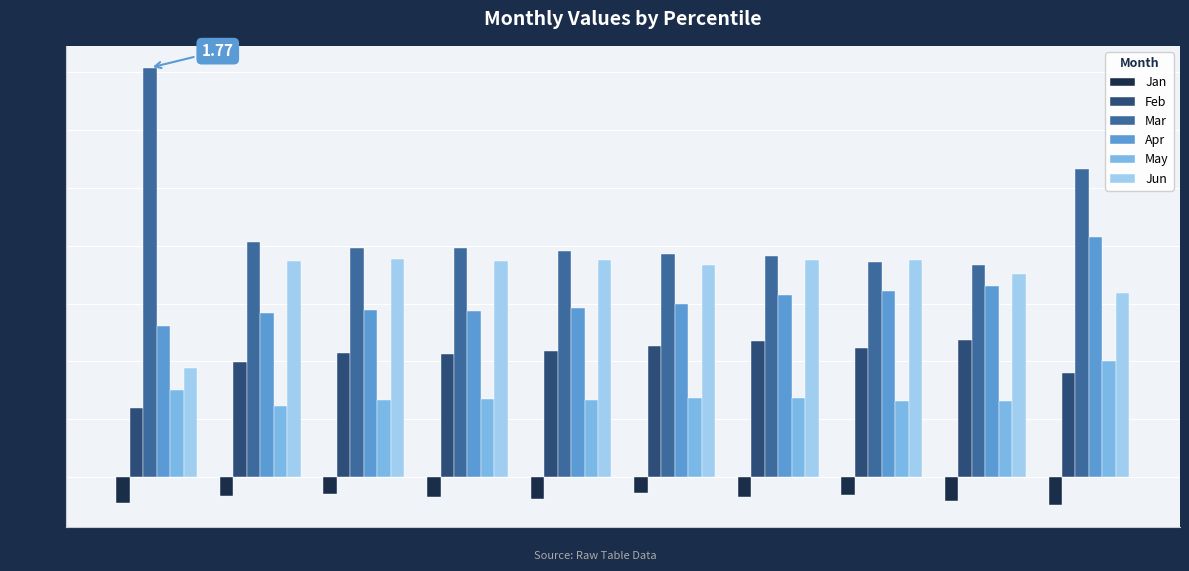

Rank the series by their maximum value, from lowest to highest.

Jan, May, Feb, Jun, Apr, Mar